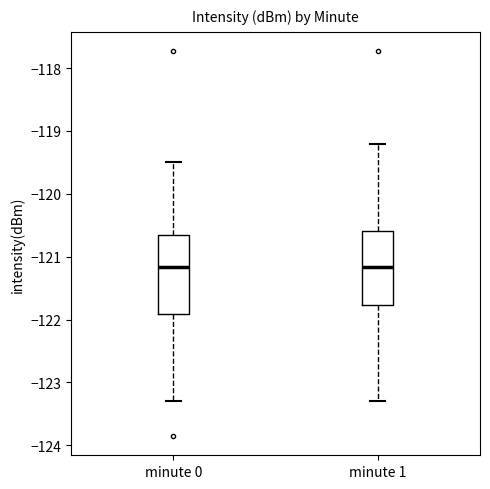

Where is the upper edge of the box for minute 1 on the y-axis? The values are not printed on the chart, so give them approximately, as read against the axis.

-120.6